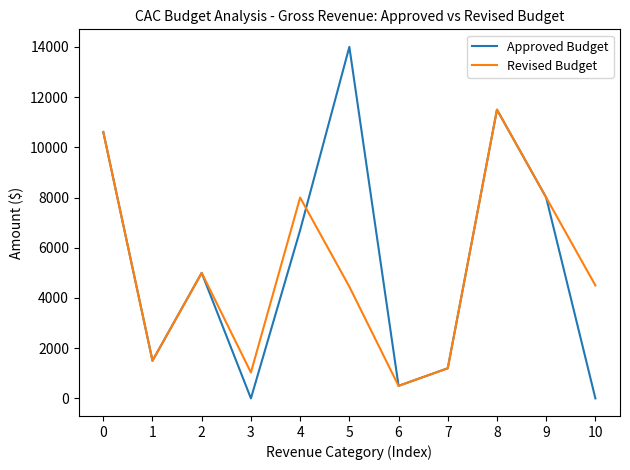

Where is the first local minimum for Revised Budget?

1